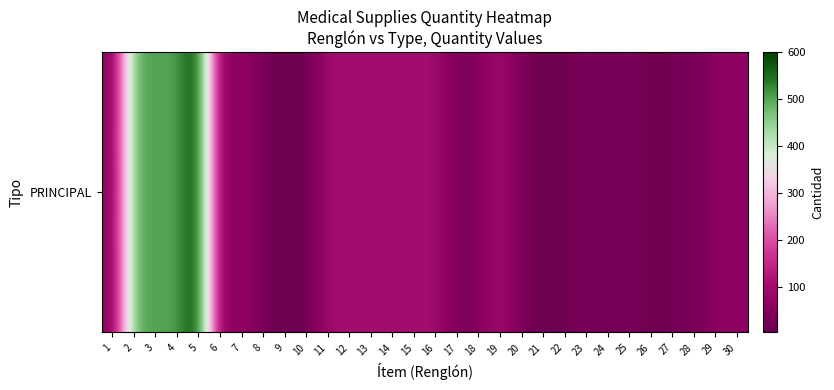

What is the difference between the maximum and minimum values?

598